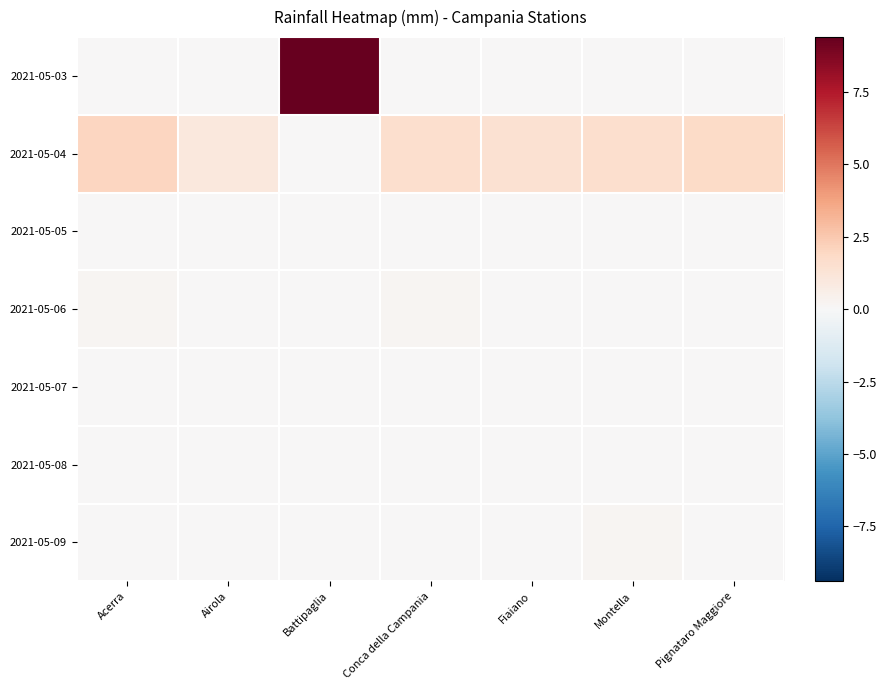

Which has a higher value, Conca della Campania or Montella?

Conca della Campania